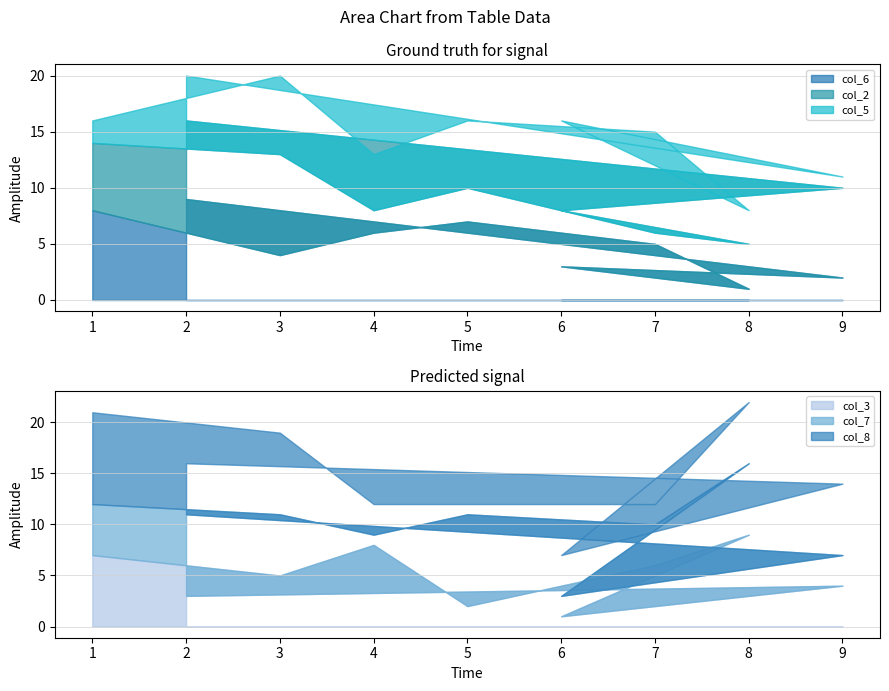

What is the difference between the maximum and second lowest values in the col_6 series?

7